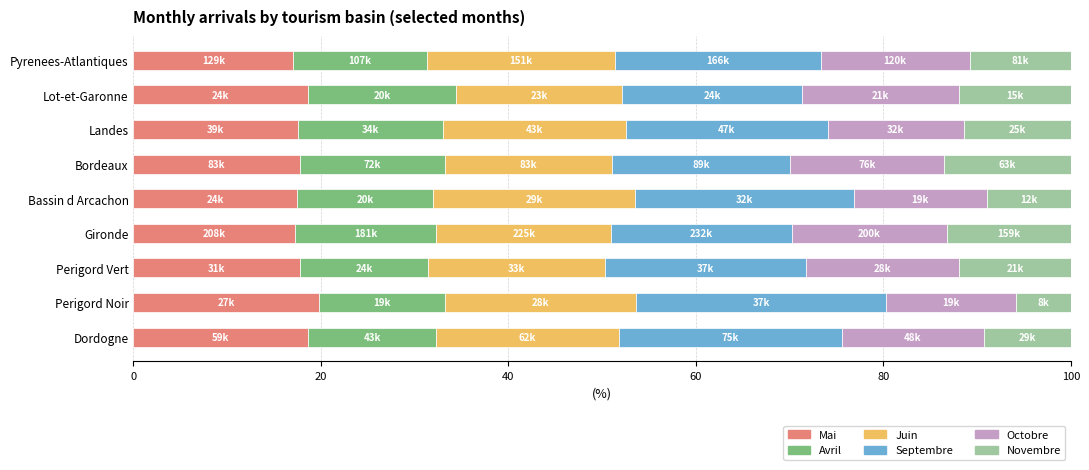

What is the average value of the Mai series?

18.0